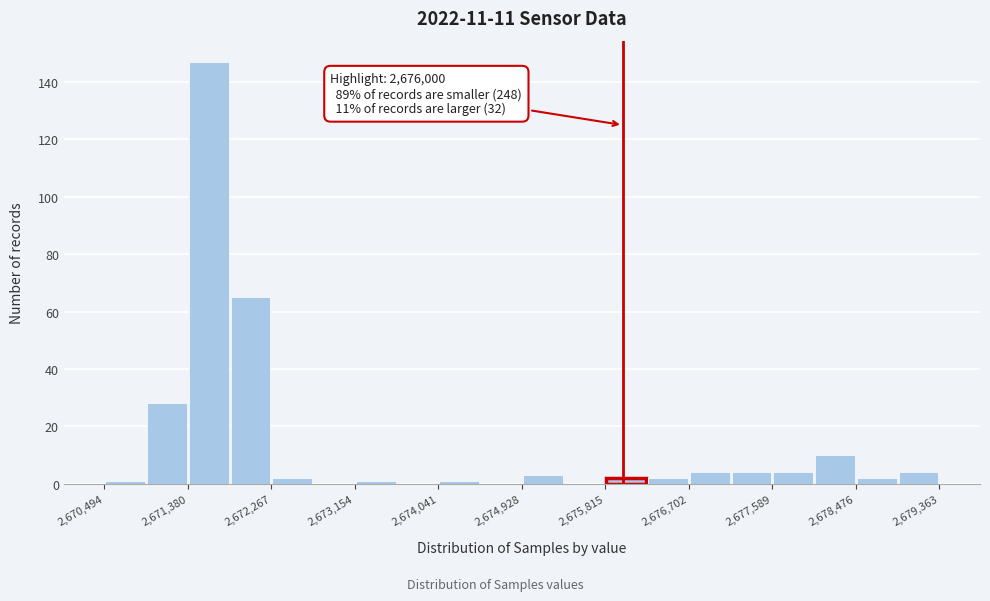

Over which range of the x-axis is the bar tallest?

2671400 to 2671800